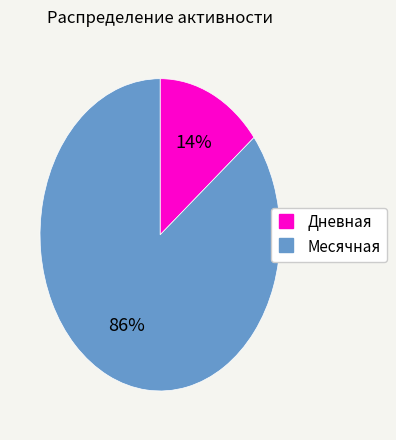

To the nearest percent, what is the average slice percentage?

50%